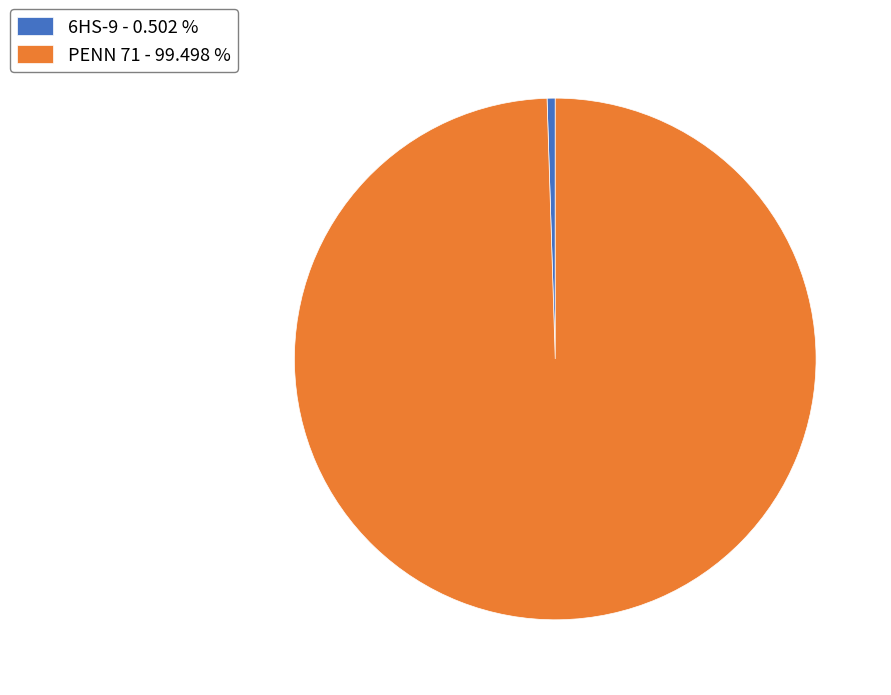

True or false: PENN 71 accounts for 99% of the total.

True